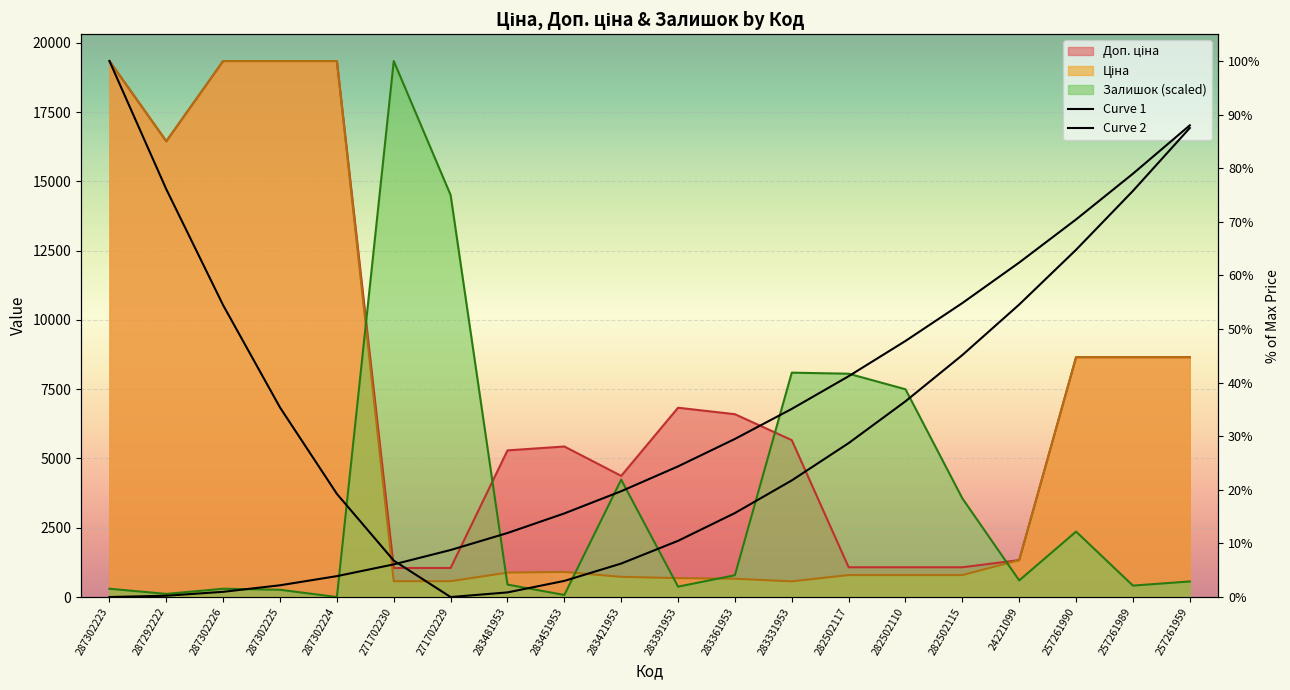

How many data points does each series have?

20